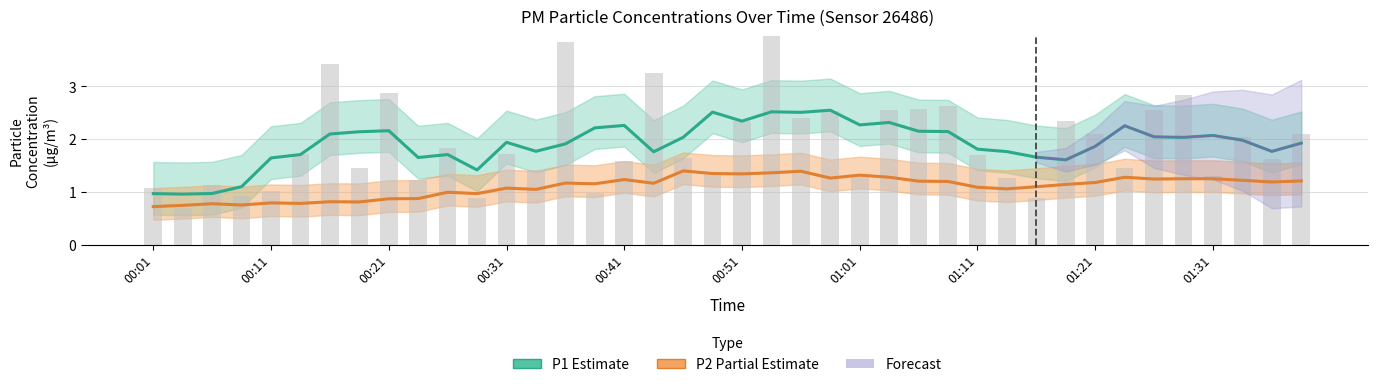

Reading left to right, what are all the values shown in this chart?

P1 (Estimate): 1.0	1.0	1.0	1.1	1.6	1.7	2.1	2.1	2.2	1.7	1.7	1.4	1.9	1.8	1.9	2.2	2.3	1.8	2.0	2.5	2.3	2.5	2.5	2.5	2.3	2.3	2.2	2.1	1.8	1.8	1.7	1.6	1.9	2.3	2.0	2.0	2.1	2.0	1.8	1.9
P2 (Partial Estimate): 0.7	0.7	0.8	0.8	0.8	0.8	0.8	0.8	0.9	0.9	1.0	1.0	1.1	1.1	1.2	1.2	1.2	1.2	1.4	1.4	1.3	1.4	1.4	1.3	1.3	1.3	1.2	1.2	1.1	1.1	1.1	1.1	1.2	1.3	1.2	1.3	1.3	1.2	1.2	1.2
P1 raw: 1.1	0.7	1.1	0.9	1.0	1.7	3.4	1.4	2.9	1.2	1.8	0.9	1.7	1.4	3.9	1.0	1.6	3.2	1.6	1.4	2.4	4.0	2.4	2.5	1.3	2.5	2.6	2.6	1.7	1.3	0.9	2.4	2.1	1.4	2.5	2.8	1.3	2.0	1.6	2.1